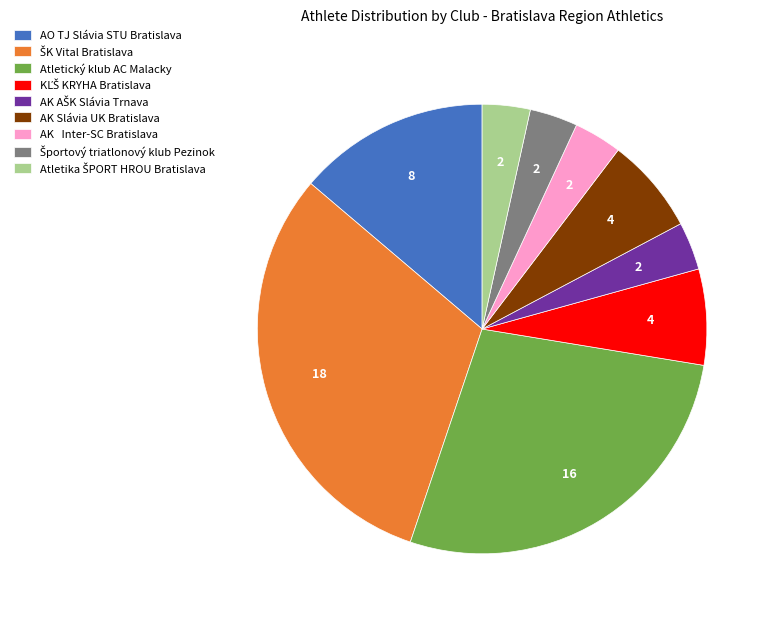

Is there any slice that represents more than half of the pie?

No